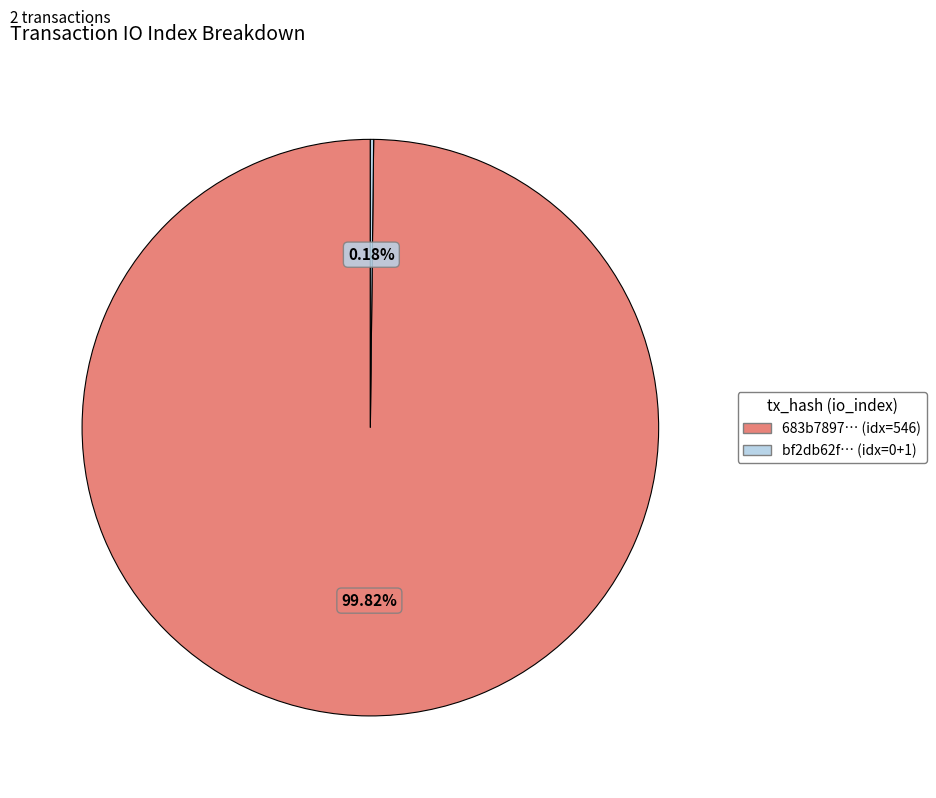

Is there a majority slice in this chart?

Yes